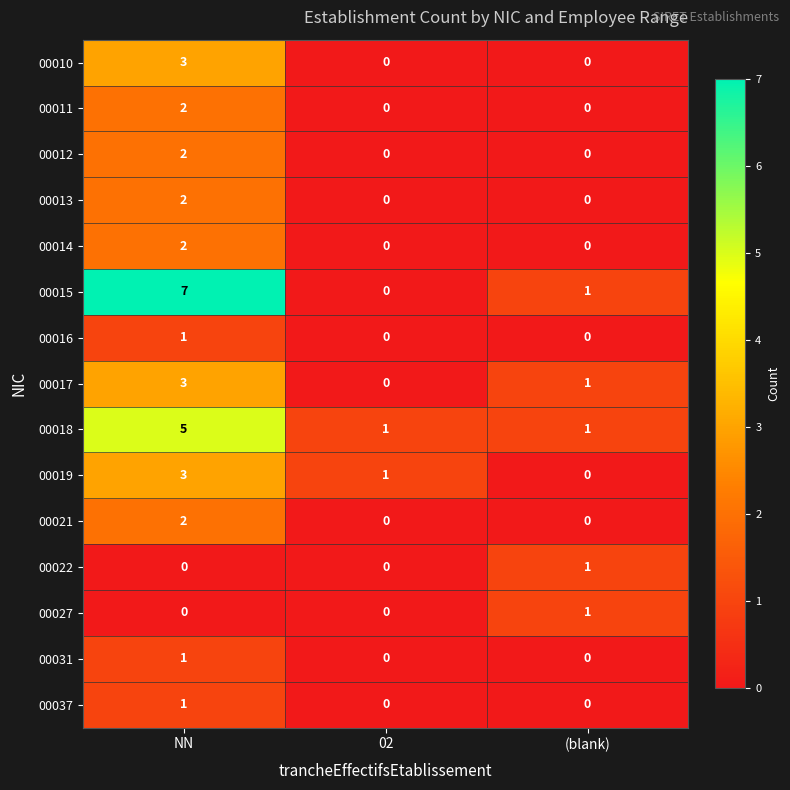

What is the highest value of the 00015 series?

7